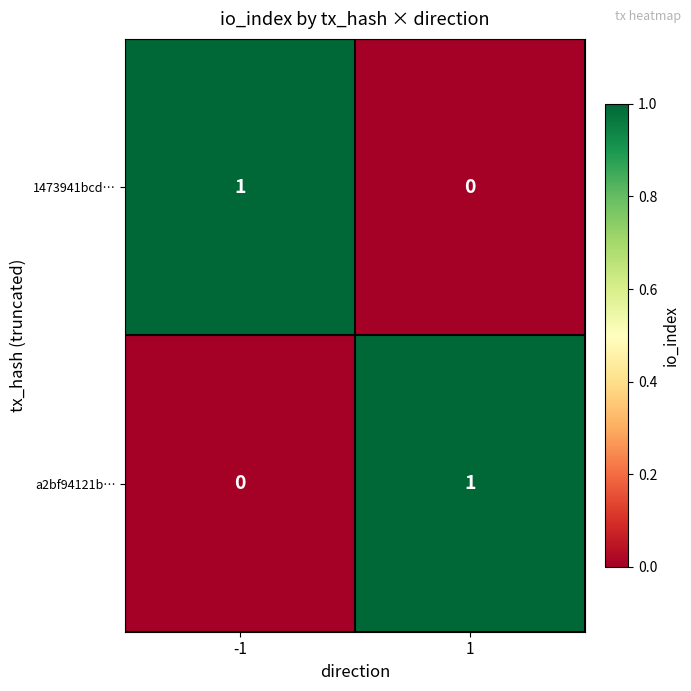

The a2bf94121b… series shows 1 at 1. True or false?

True